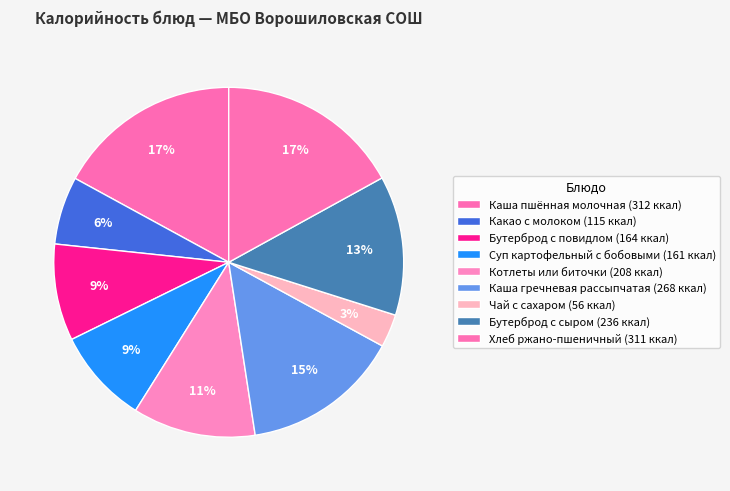

How many segments does this pie chart have?

9